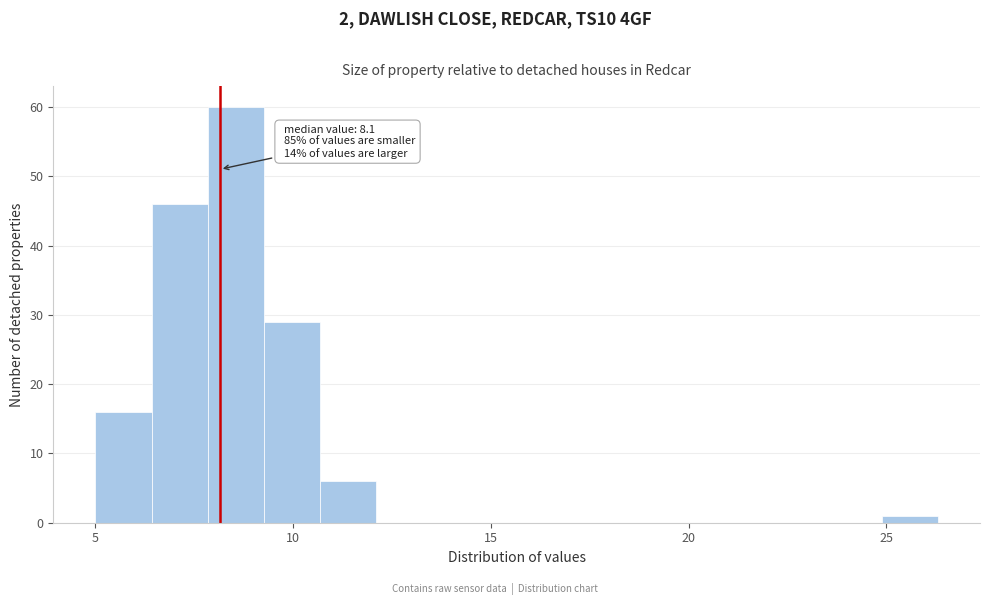

Around what value on the x-axis is the tallest bar? Give the approximate position of its centre, as read against the axis.

8.5